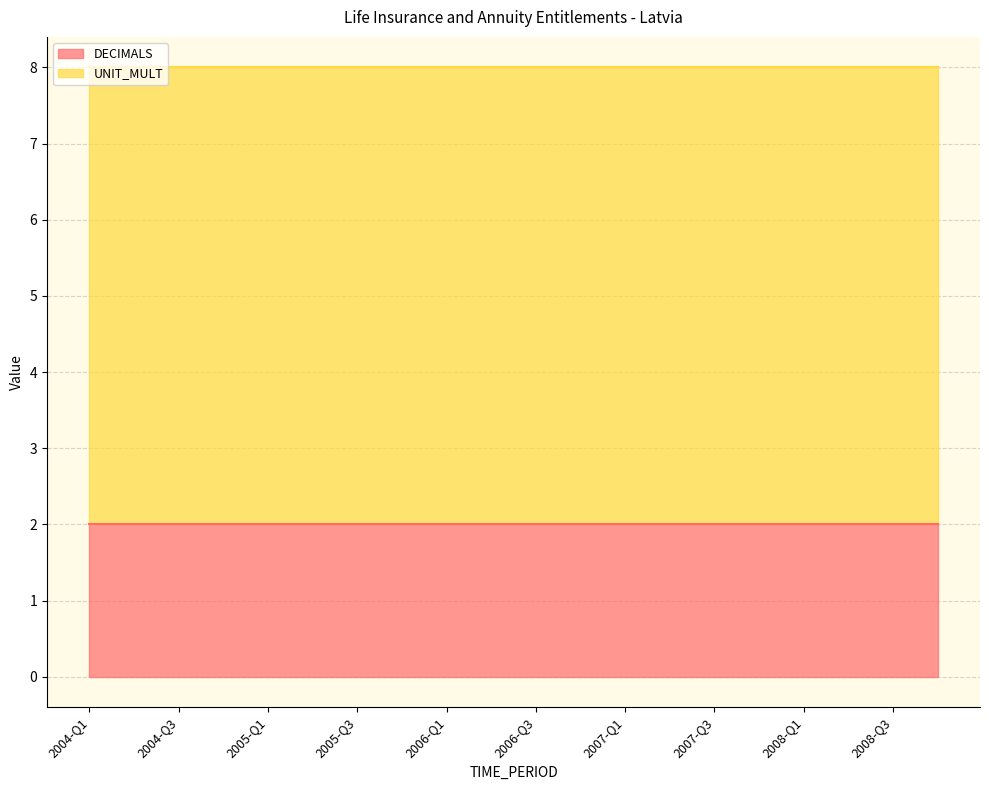

What is the label of the 14th point from the right?

2005-Q3